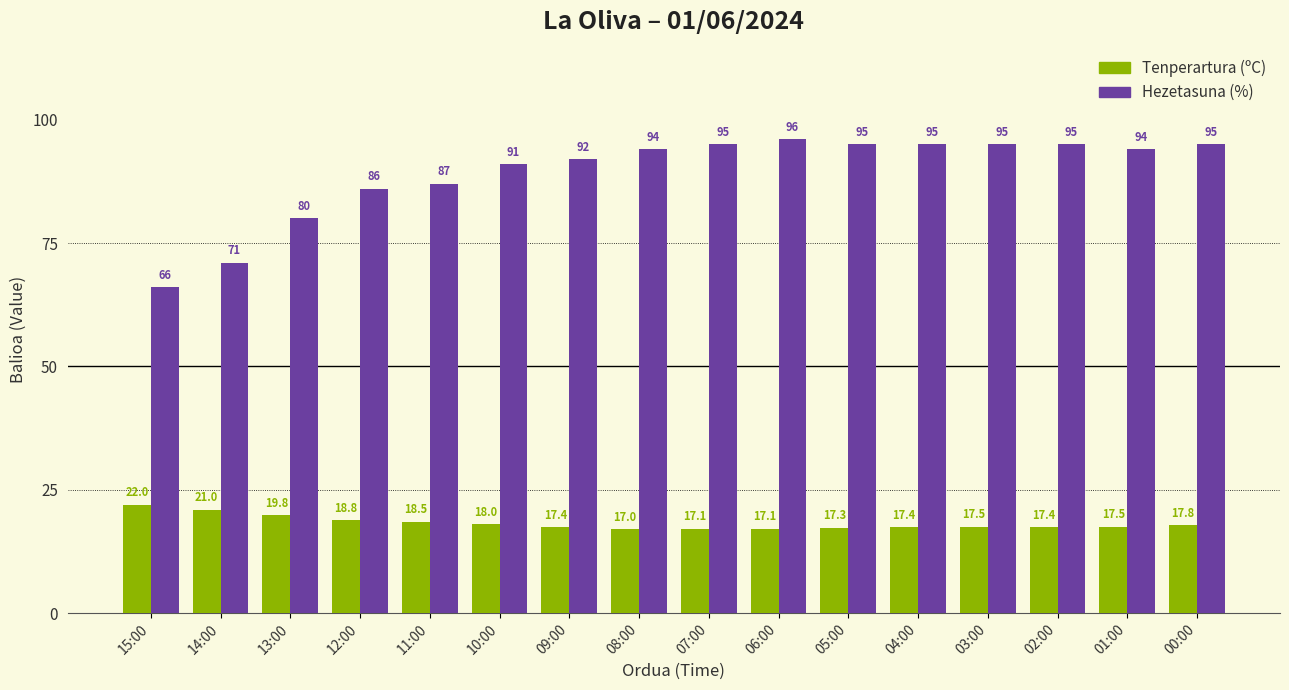

What is the difference between the maximum and minimum values in the Tenperartura (ºC) series?

5.0